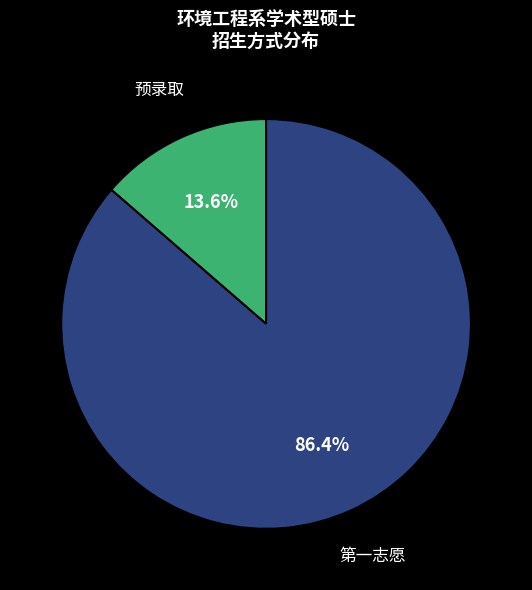

The 预录取 slice represents 14% of the pie. True or false?

True